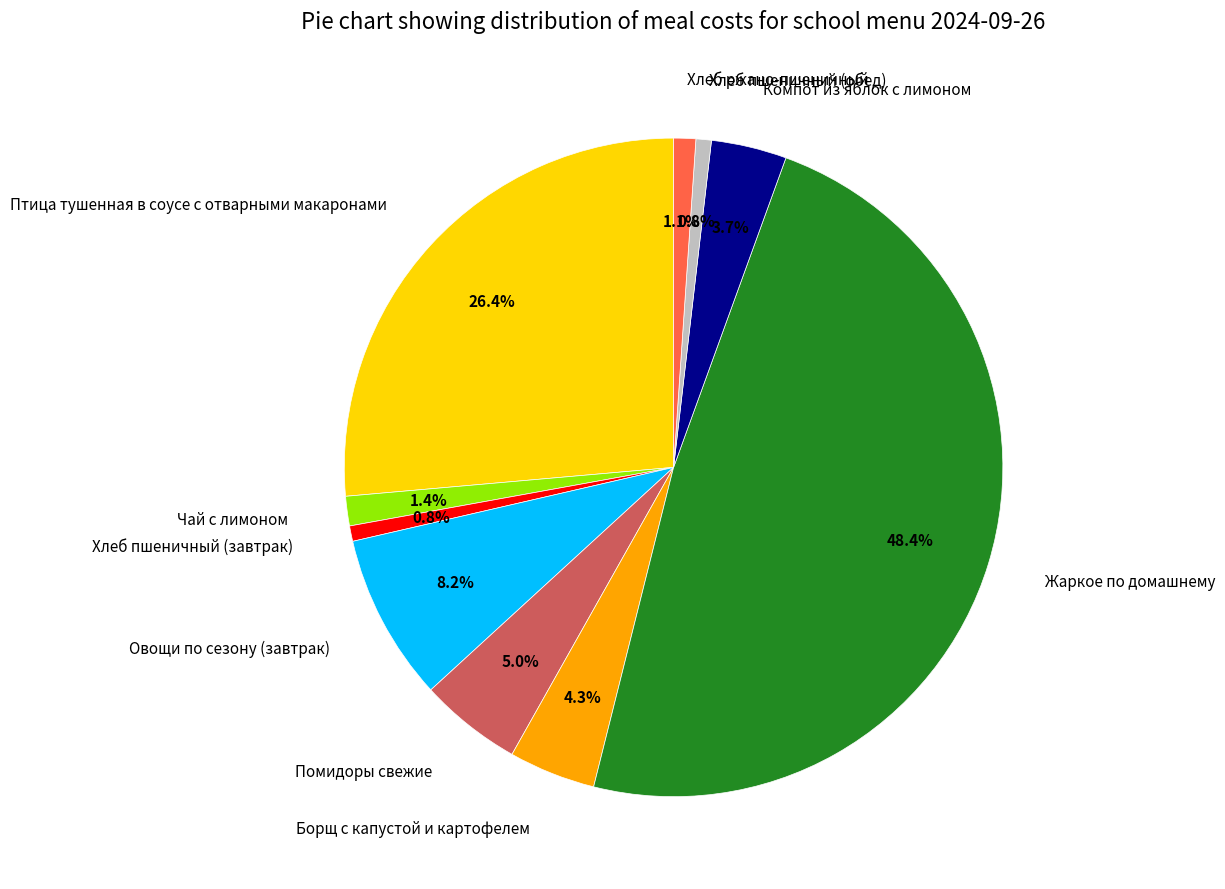

To the nearest percent, what is the difference between the largest and smallest slice percentages?

48%